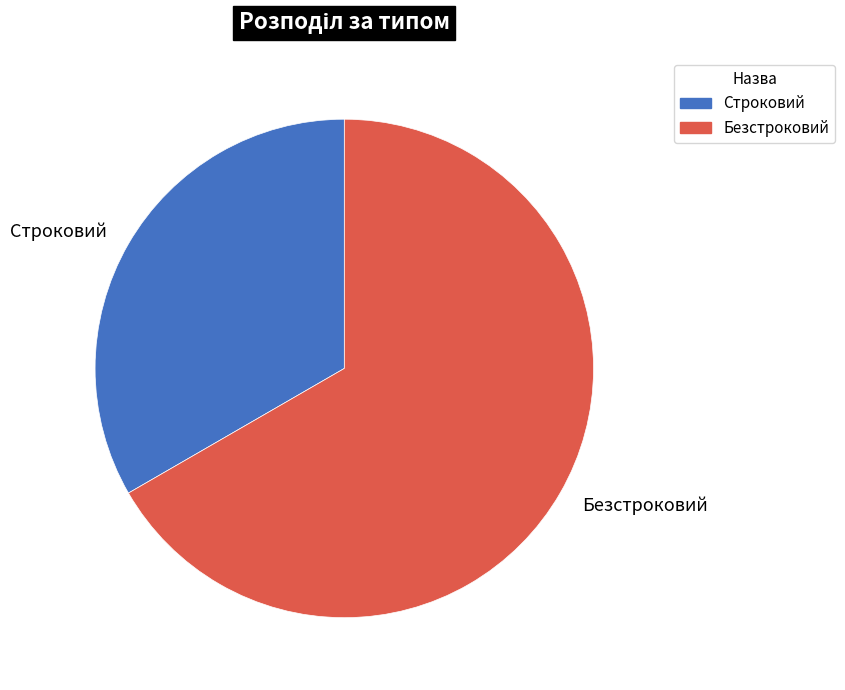

How many segments does this pie chart have?

2